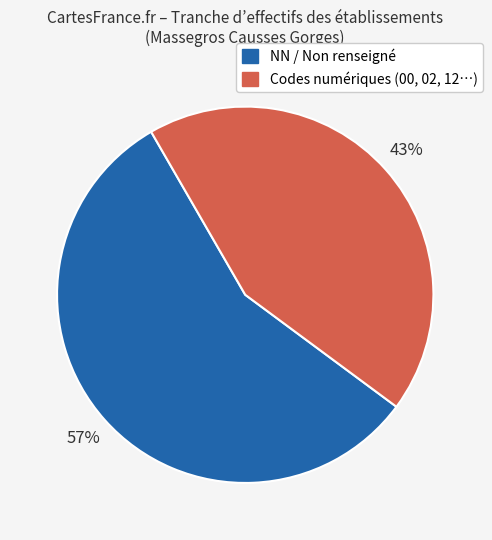

How many slices are in this pie chart?

2